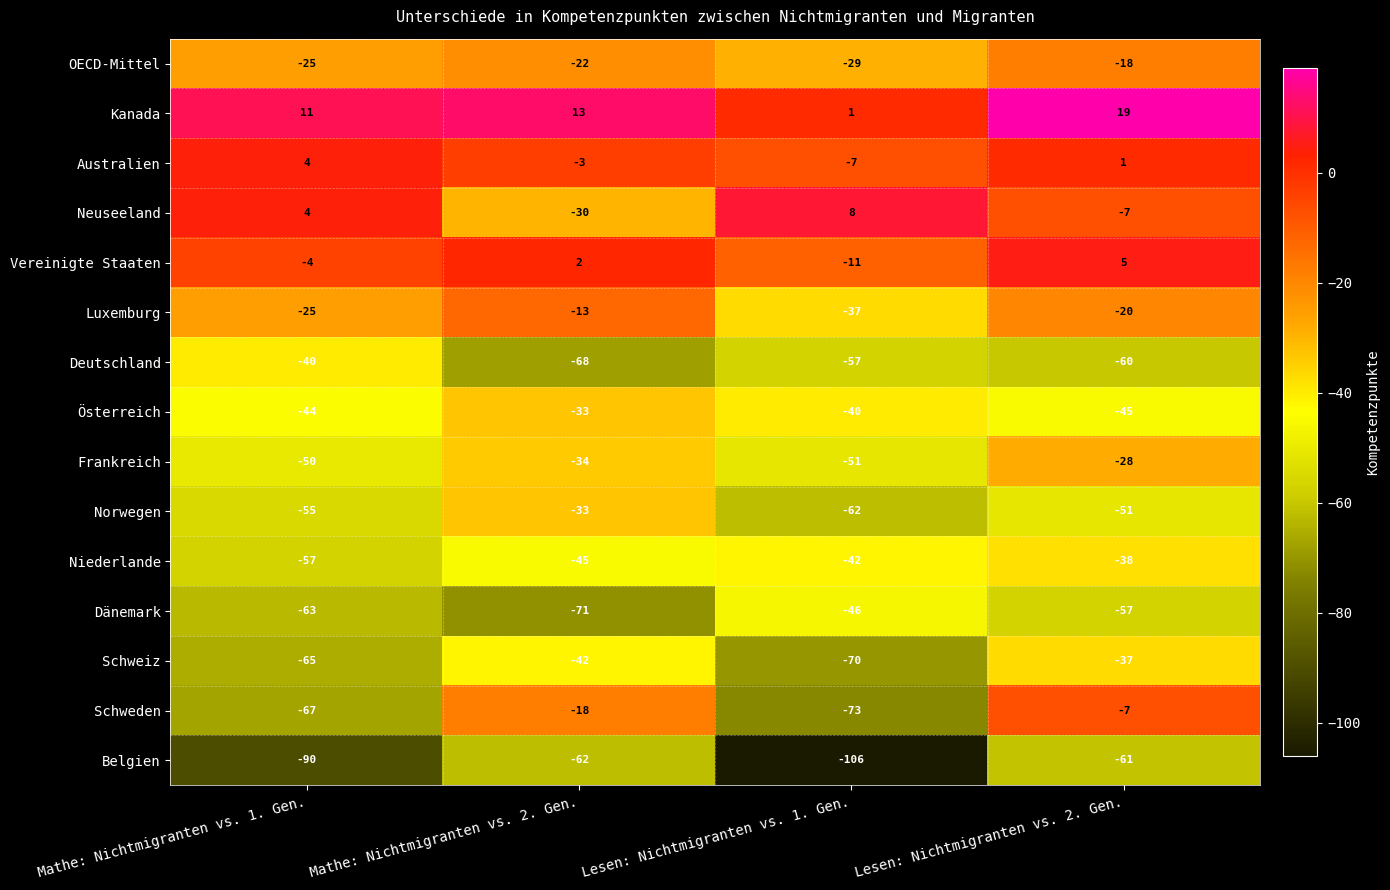

What is the smallest value displayed?

-106